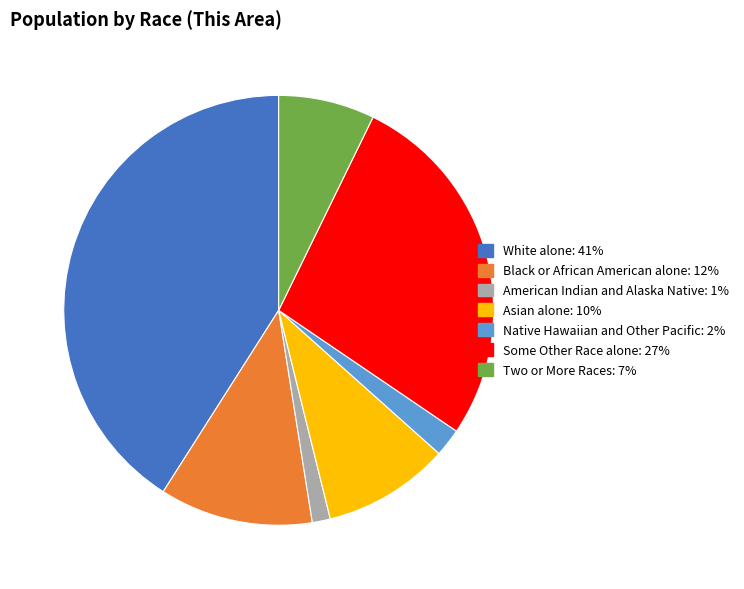

Approximately how many times larger is the value at Some Other Race alone compared to Black or African American alone?

2.4